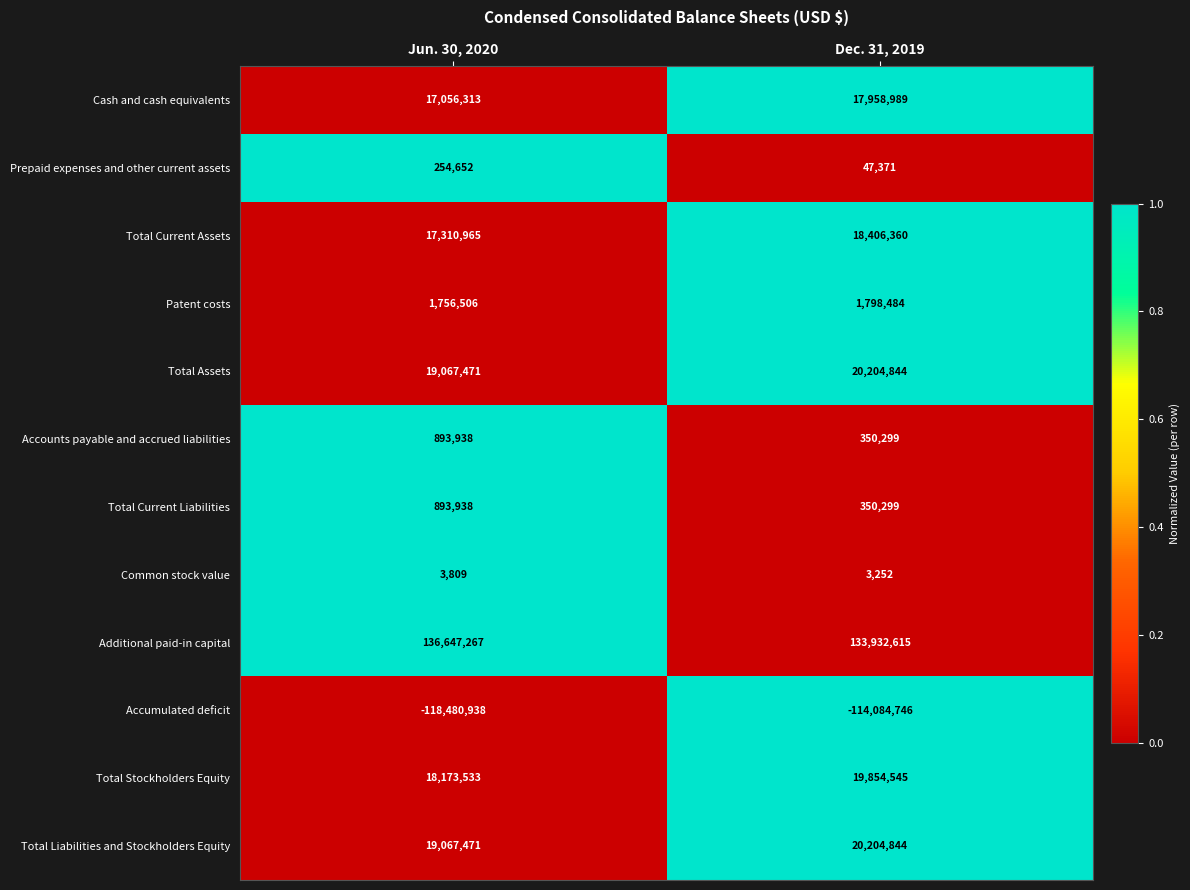

Reading left to right, what are all the values shown in this chart?

Cash and cash equivalents: Jun. 30, 2020=17056313	Dec. 31, 2019=17958989
Prepaid expenses and other current assets: Jun. 30, 2020=254652	Dec. 31, 2019=47371
Total Current Assets: Jun. 30, 2020=17310965	Dec. 31, 2019=18406360
Patent costs: Jun. 30, 2020=1756506	Dec. 31, 2019=1798484
Total Assets: Jun. 30, 2020=19067471	Dec. 31, 2019=20204844
Accounts payable and accrued liabilities: Jun. 30, 2020=893938	Dec. 31, 2019=350299
Total Current Liabilities: Jun. 30, 2020=893938	Dec. 31, 2019=350299
Common stock value: Jun. 30, 2020=3809	Dec. 31, 2019=3252
Additional paid-in capital: Jun. 30, 2020=136647267	Dec. 31, 2019=133932615
Accumulated deficit: Jun. 30, 2020=-118480938	Dec. 31, 2019=-114084746
Total Stockholders Equity: Jun. 30, 2020=18173533	Dec. 31, 2019=19854545
Total Liabilities and Stockholders Equity: Jun. 30, 2020=19067471	Dec. 31, 2019=20204844